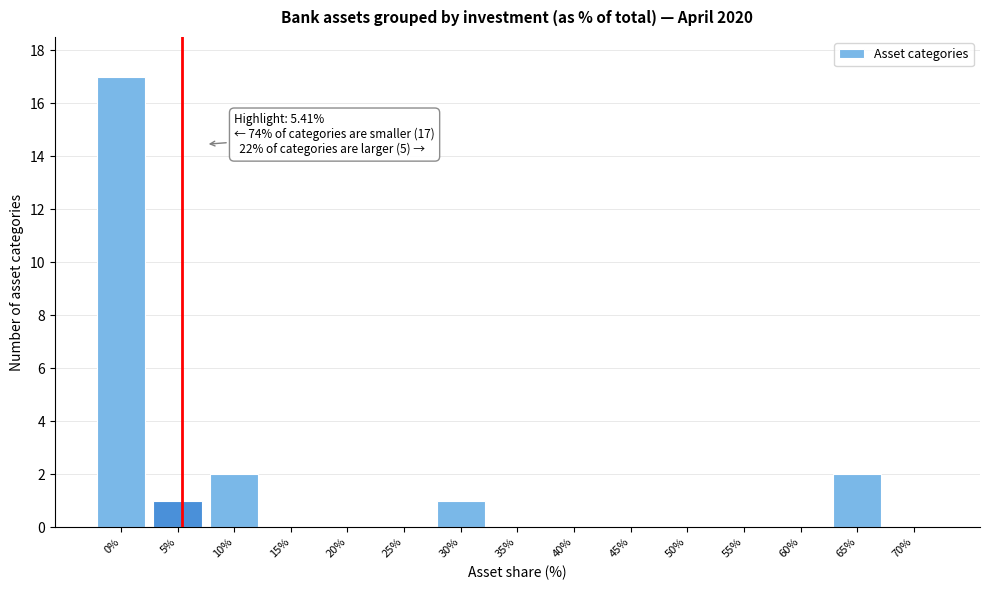

Reading left to right, transcribe all the data shown in this chart.

0%=17	5%=1	10%=2	15%=0	20%=0	25%=0	30%=1	35%=0	40%=0	45%=0	50%=0	55%=0	60%=0	65%=2	70%=0